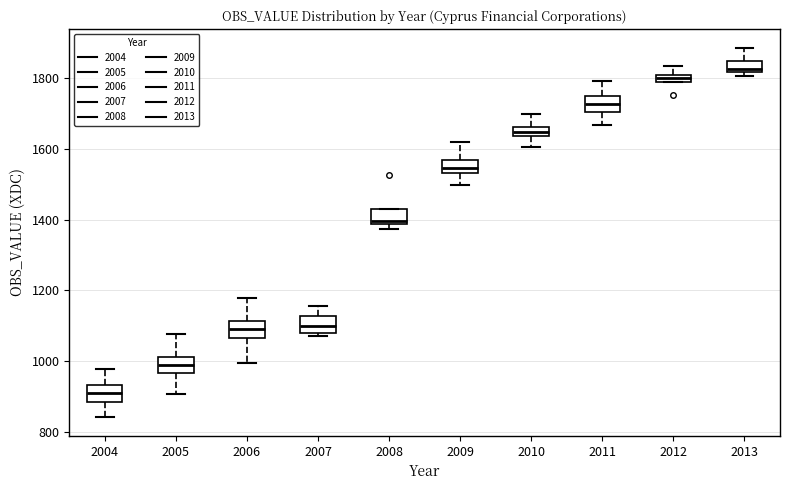

Which box has the highest median line?

2013